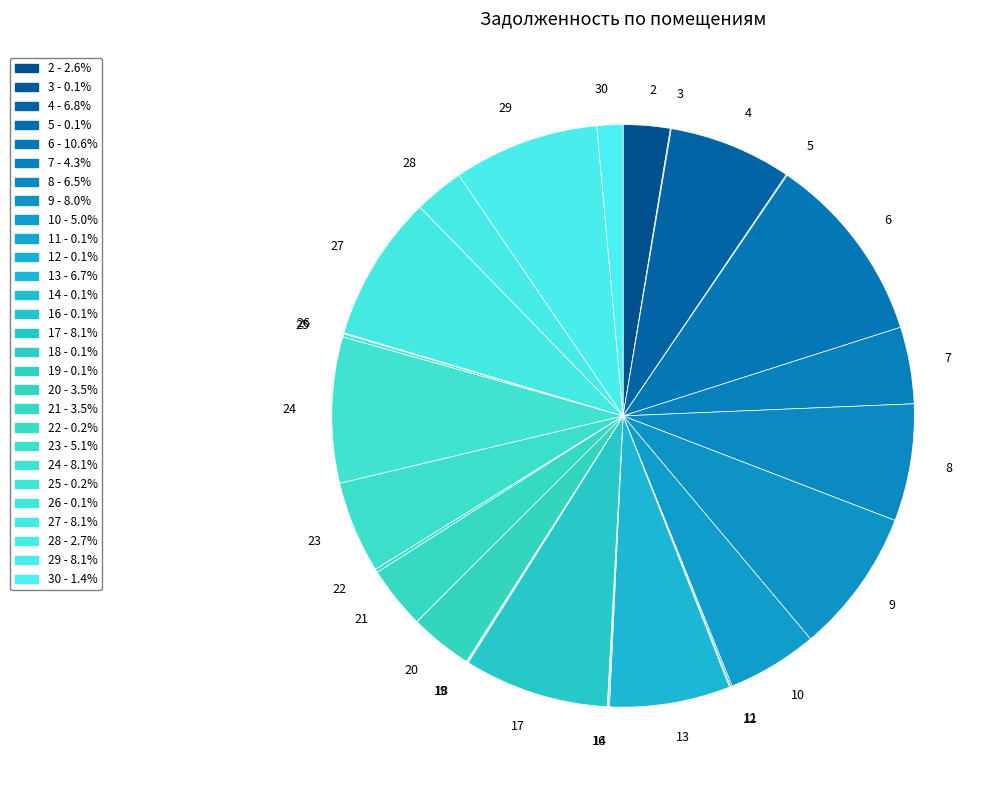

Between 4 and 10, which is larger?

4